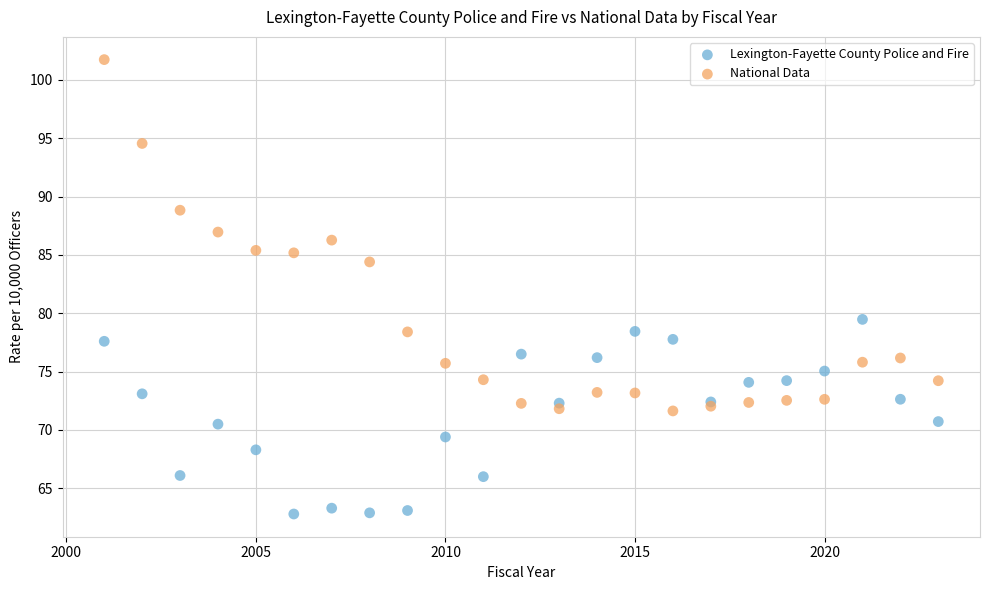

What are all the series names shown in the legend?

Lexington-Fayette County Police and Fire, National Data